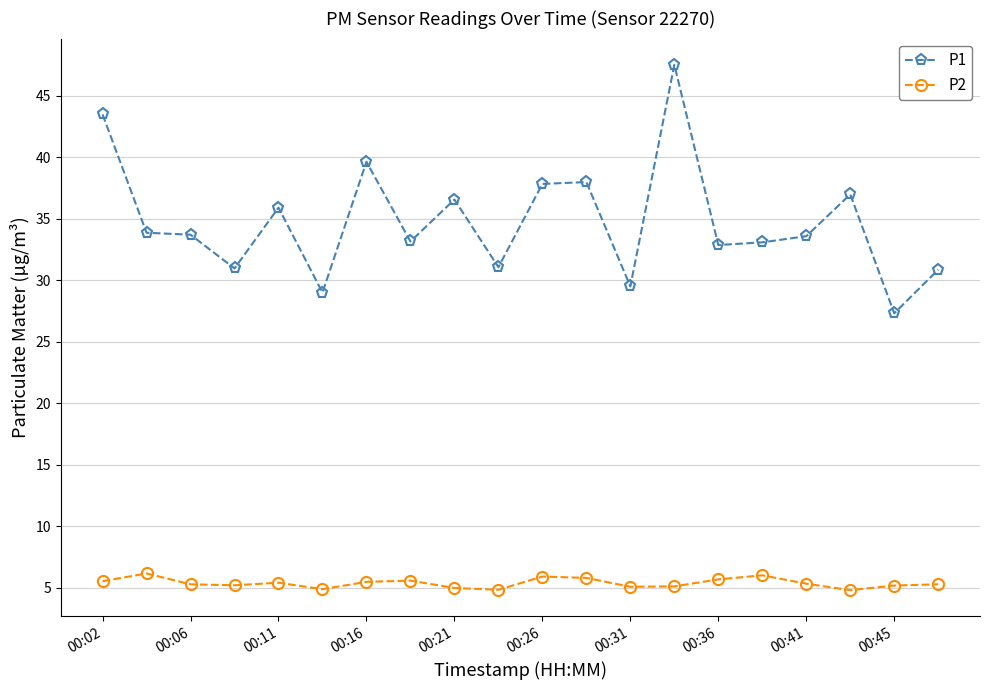

What is the difference between the maximum and minimum values in the P2 series?

1.4